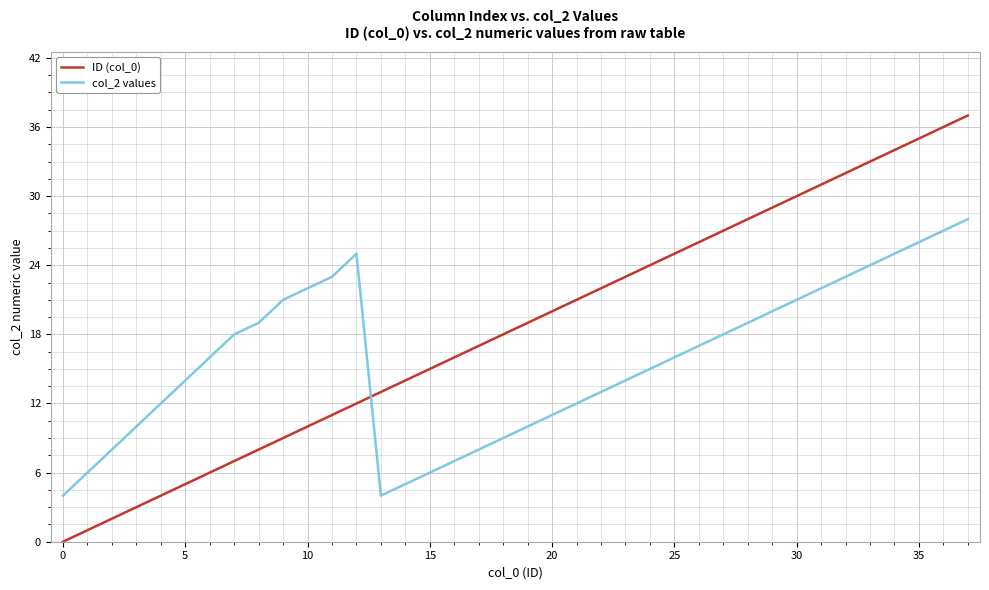

True or false: col_2 values and ID (col_0) cross at least once.

True